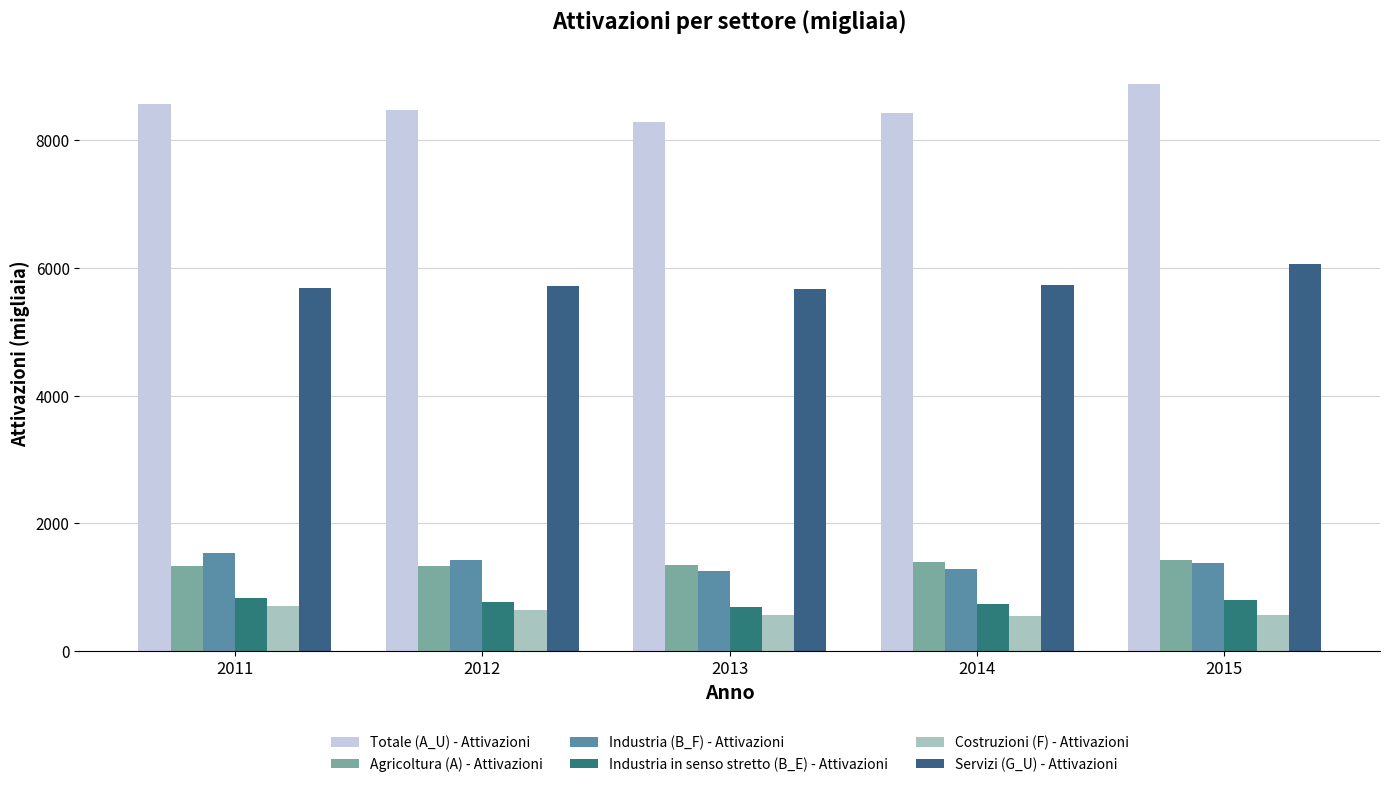

Where does the Servizi (G_U) - Attivazioni series first go above 5709?

2012